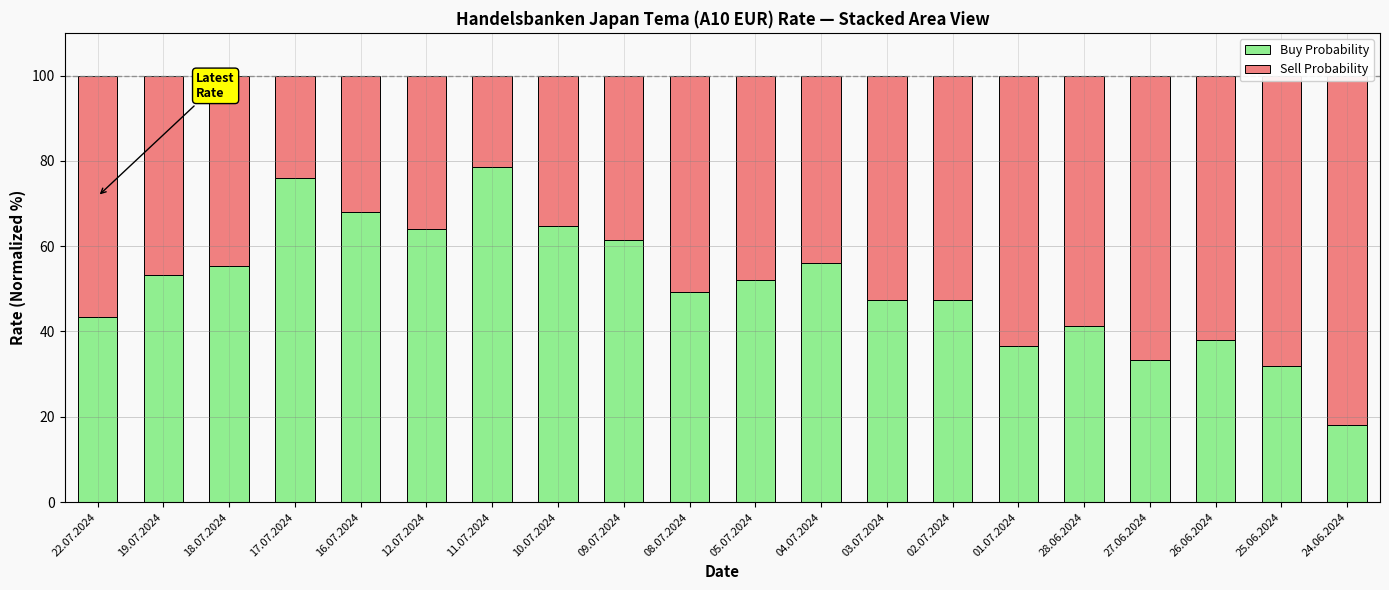

Which series has the largest total across all categories?

Buy Probability